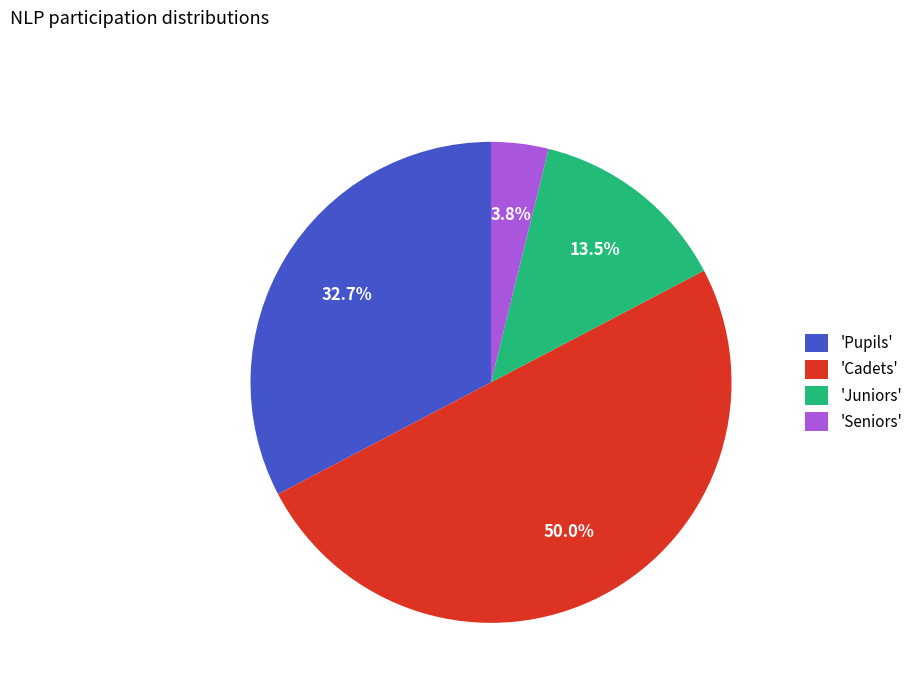

Is 'Juniors' the majority of the pie?

No